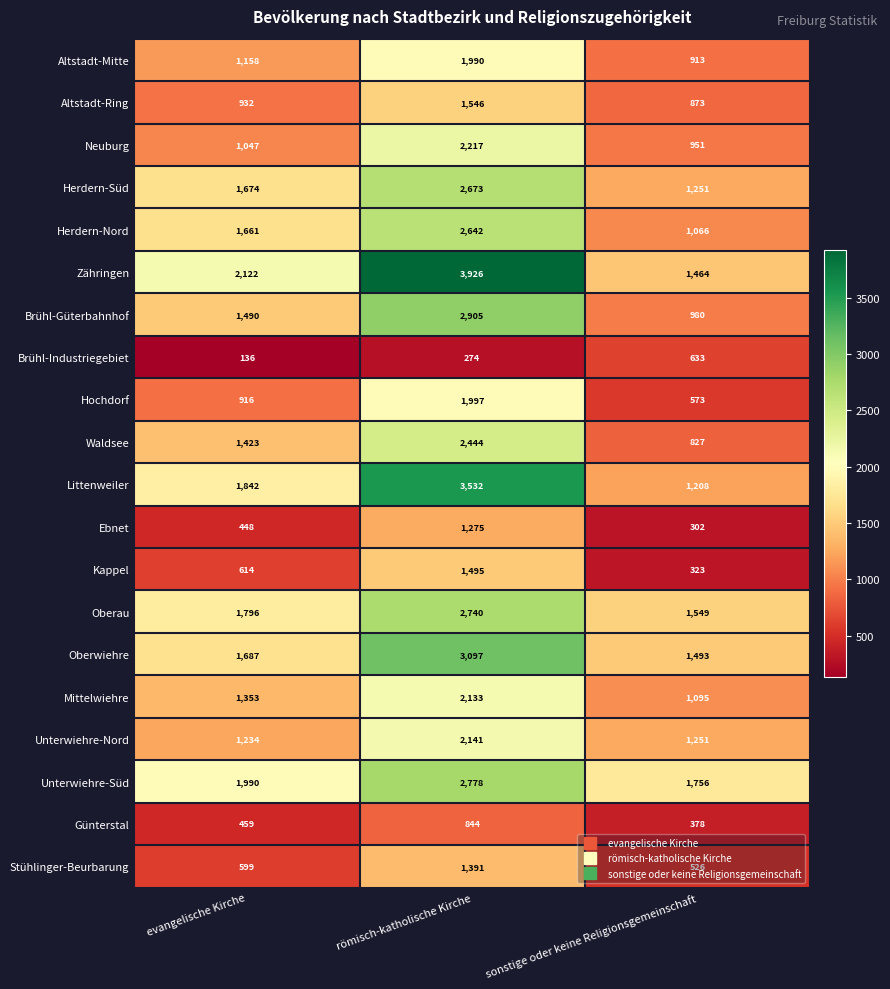

How many Littenweiler values are between 1208 and 3532?

3